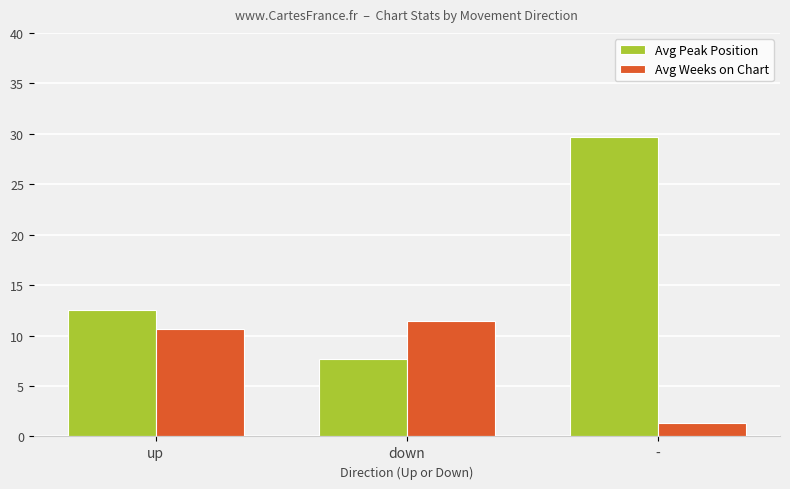

How many data points in Avg Peak Position are above 12?

2